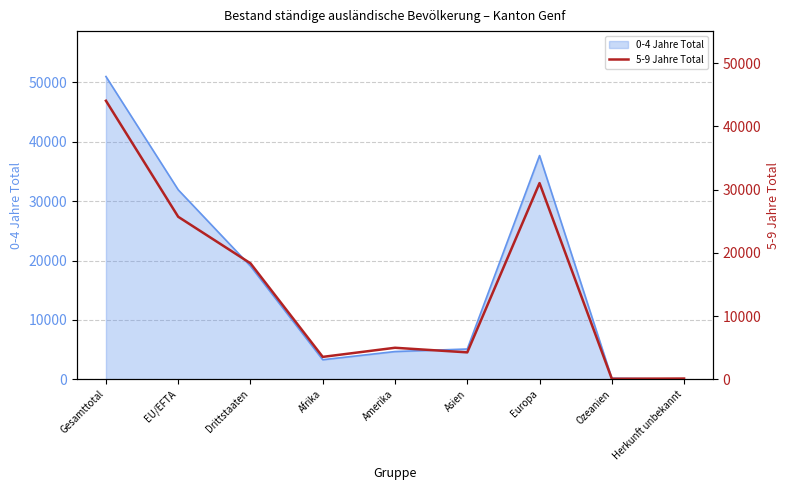

At which category does the chart reach its minimum across all series?

Ozeanien